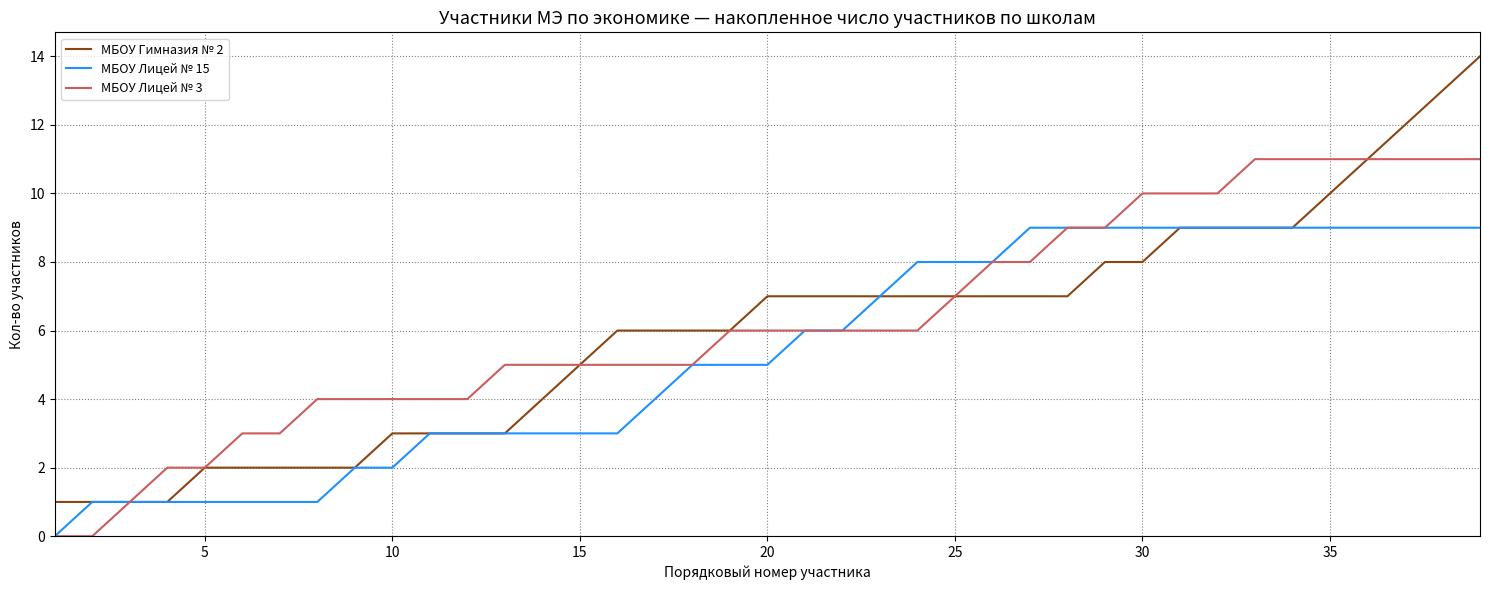

Which series has the largest range (max minus min)?

МБОУ Гимназия № 2